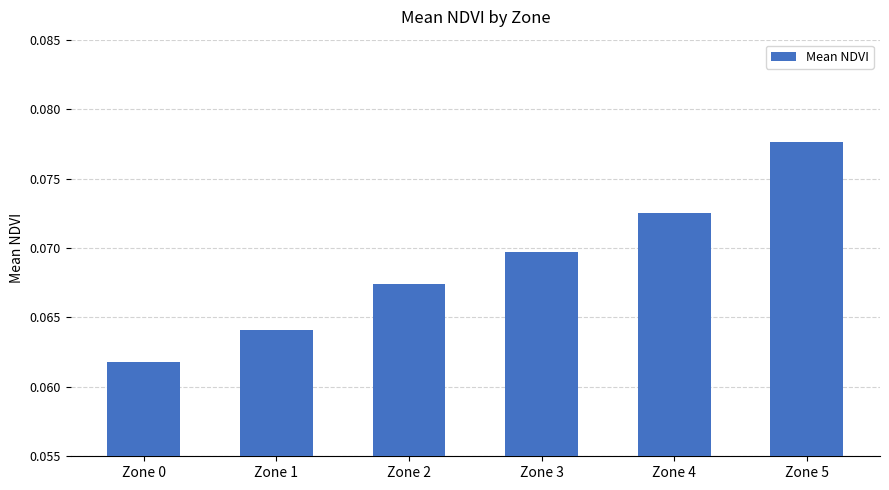

Which has a higher value, Zone 3 or Zone 0?

Zone 3